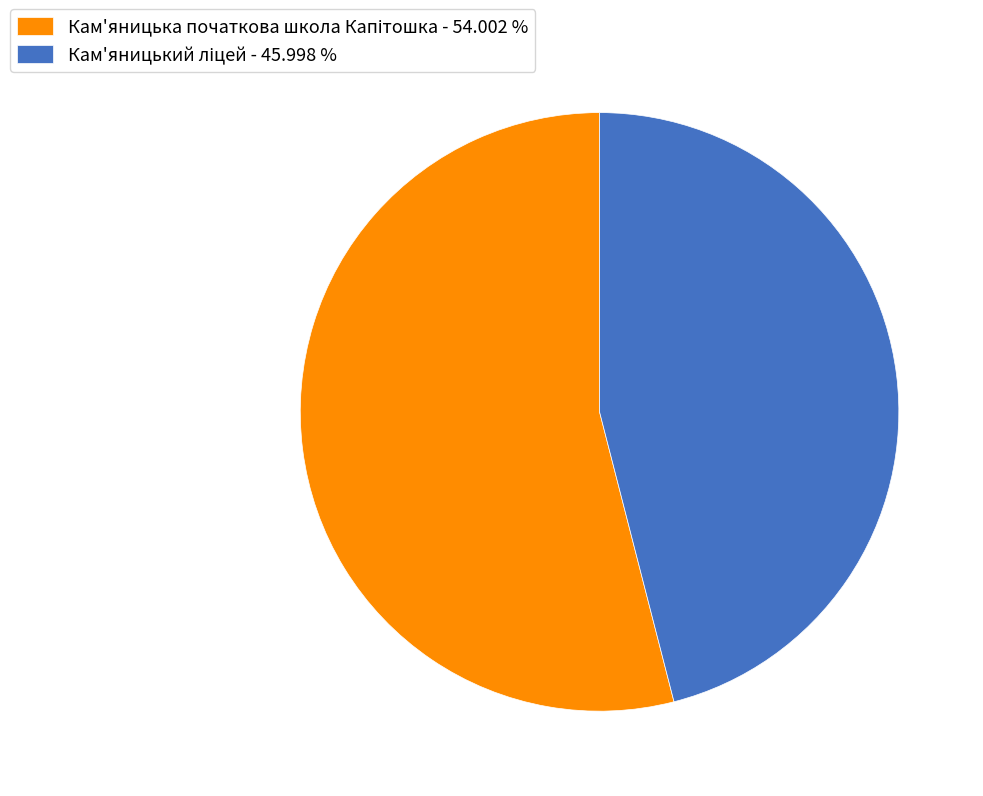

Is there a majority slice in this chart?

Yes